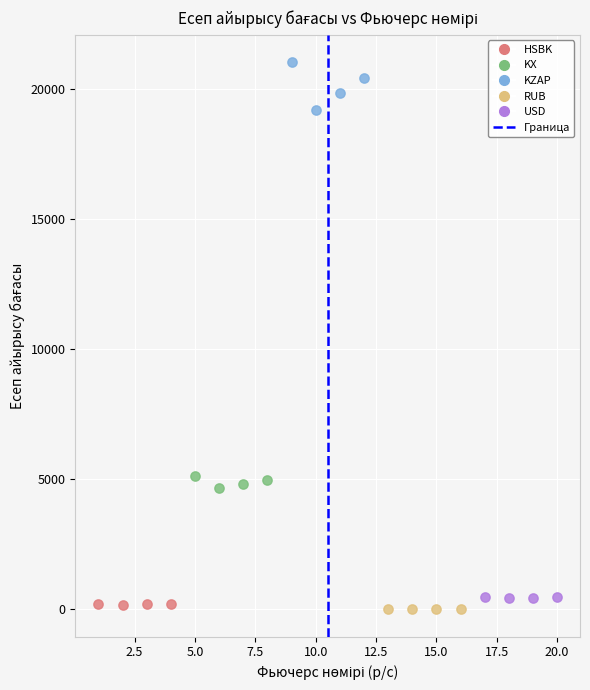

Which series reaches the maximum Y coordinate?

KZAP